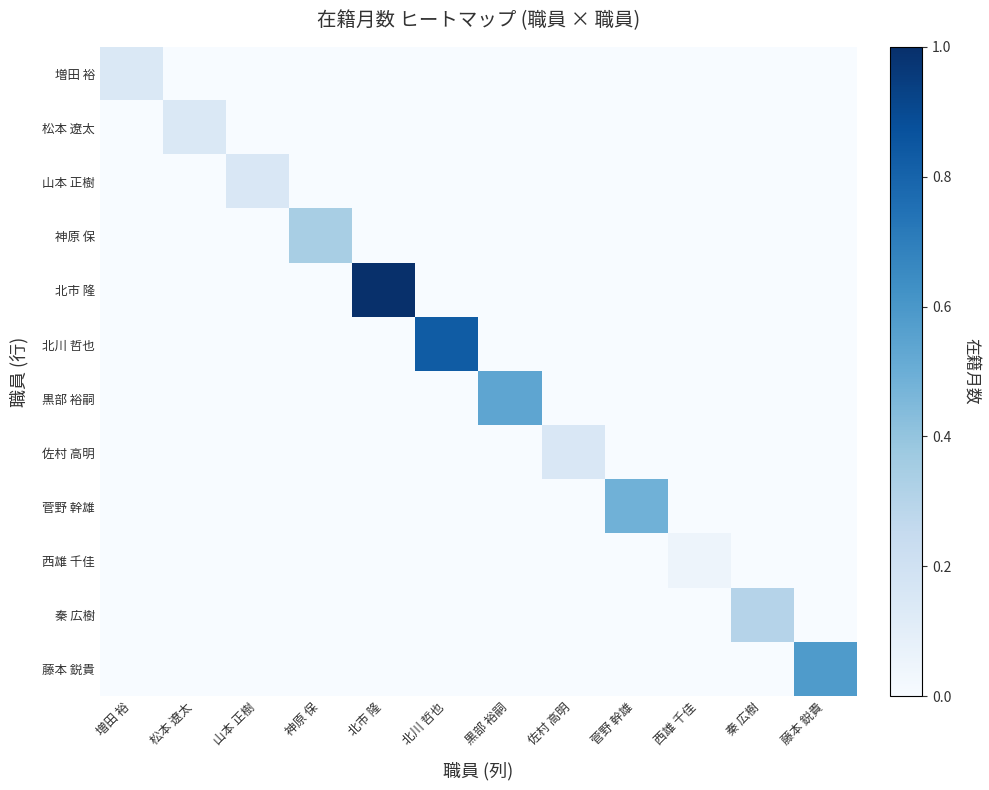

Reading right to left, extract all data points from this chart.

増田 裕: 藤本 鋭貴=0.0	秦 広樹=0.0	西雄 千佳=0.0	菅野 幹雄=0.0	佐村 高明=0.0	黒部 裕嗣=0.0	北川 哲也=0.0	北市 隆=0.0	神原 保=0.0	山本 正樹=0.0	松本 遼太=0.0	増田 裕=0.1
松本 遼太: 藤本 鋭貴=0.0	秦 広樹=0.0	西雄 千佳=0.0	菅野 幹雄=0.0	佐村 高明=0.0	黒部 裕嗣=0.0	北川 哲也=0.0	北市 隆=0.0	神原 保=0.0	山本 正樹=0.0	松本 遼太=0.1	増田 裕=0.0
山本 正樹: 藤本 鋭貴=0.0	秦 広樹=0.0	西雄 千佳=0.0	菅野 幹雄=0.0	佐村 高明=0.0	黒部 裕嗣=0.0	北川 哲也=0.0	北市 隆=0.0	神原 保=0.0	山本 正樹=0.2	松本 遼太=0.0	増田 裕=0.0
神原 保: 藤本 鋭貴=0.0	秦 広樹=0.0	西雄 千佳=0.0	菅野 幹雄=0.0	佐村 高明=0.0	黒部 裕嗣=0.0	北川 哲也=0.0	北市 隆=0.0	神原 保=0.3	山本 正樹=0.0	松本 遼太=0.0	増田 裕=0.0
北市 隆: 藤本 鋭貴=0.0	秦 広樹=0.0	西雄 千佳=0.0	菅野 幹雄=0.0	佐村 高明=0.0	黒部 裕嗣=0.0	北川 哲也=0.0	北市 隆=1.0	神原 保=0.0	山本 正樹=0.0	松本 遼太=0.0	増田 裕=0.0
北川 哲也: 藤本 鋭貴=0.0	秦 広樹=0.0	西雄 千佳=0.0	菅野 幹雄=0.0	佐村 高明=0.0	黒部 裕嗣=0.0	北川 哲也=0.8	北市 隆=0.0	神原 保=0.0	山本 正樹=0.0	松本 遼太=0.0	増田 裕=0.0
黒部 裕嗣: 藤本 鋭貴=0.0	秦 広樹=0.0	西雄 千佳=0.0	菅野 幹雄=0.0	佐村 高明=0.0	黒部 裕嗣=0.5	北川 哲也=0.0	北市 隆=0.0	神原 保=0.0	山本 正樹=0.0	松本 遼太=0.0	増田 裕=0.0
佐村 高明: 藤本 鋭貴=0.0	秦 広樹=0.0	西雄 千佳=0.0	菅野 幹雄=0.0	佐村 高明=0.2	黒部 裕嗣=0.0	北川 哲也=0.0	北市 隆=0.0	神原 保=0.0	山本 正樹=0.0	松本 遼太=0.0	増田 裕=0.0
菅野 幹雄: 藤本 鋭貴=0.0	秦 広樹=0.0	西雄 千佳=0.0	菅野 幹雄=0.5	佐村 高明=0.0	黒部 裕嗣=0.0	北川 哲也=0.0	北市 隆=0.0	神原 保=0.0	山本 正樹=0.0	松本 遼太=0.0	増田 裕=0.0
西雄 千佳: 藤本 鋭貴=0.0	秦 広樹=0.0	西雄 千佳=0.0	菅野 幹雄=0.0	佐村 高明=0.0	黒部 裕嗣=0.0	北川 哲也=0.0	北市 隆=0.0	神原 保=0.0	山本 正樹=0.0	松本 遼太=0.0	増田 裕=0.0
秦 広樹: 藤本 鋭貴=0.0	秦 広樹=0.3	西雄 千佳=0.0	菅野 幹雄=0.0	佐村 高明=0.0	黒部 裕嗣=0.0	北川 哲也=0.0	北市 隆=0.0	神原 保=0.0	山本 正樹=0.0	松本 遼太=0.0	増田 裕=0.0
藤本 鋭貴: 藤本 鋭貴=0.6	秦 広樹=0.0	西雄 千佳=0.0	菅野 幹雄=0.0	佐村 高明=0.0	黒部 裕嗣=0.0	北川 哲也=0.0	北市 隆=0.0	神原 保=0.0	山本 正樹=0.0	松本 遼太=0.0	増田 裕=0.0